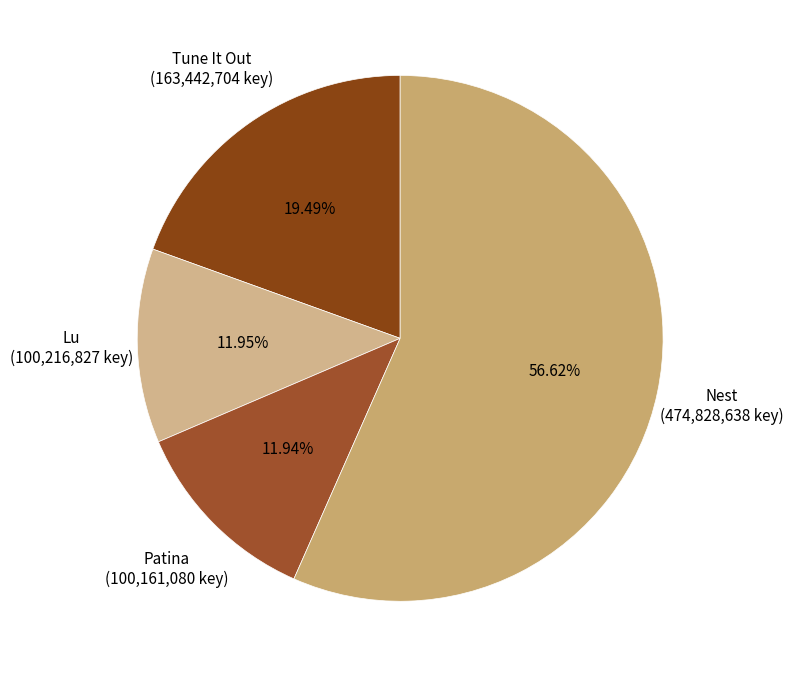

How many slices are in this pie chart?

4